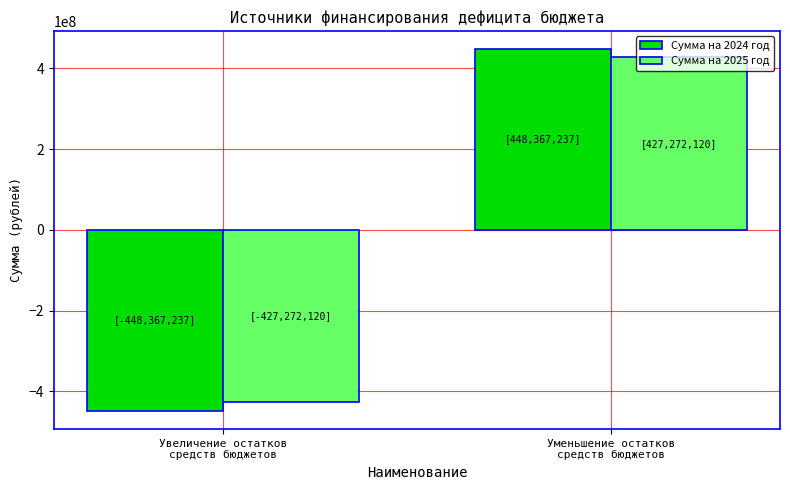

Reading left to right, extract all data points from this chart.

Сумма на 2024 год: Увеличение остатков
средств бюджетов=-448367237	Уменьшение остатков
средств бюджетов=448367237
Сумма на 2025 год: Увеличение остатков
средств бюджетов=-427272120	Уменьшение остатков
средств бюджетов=427272120